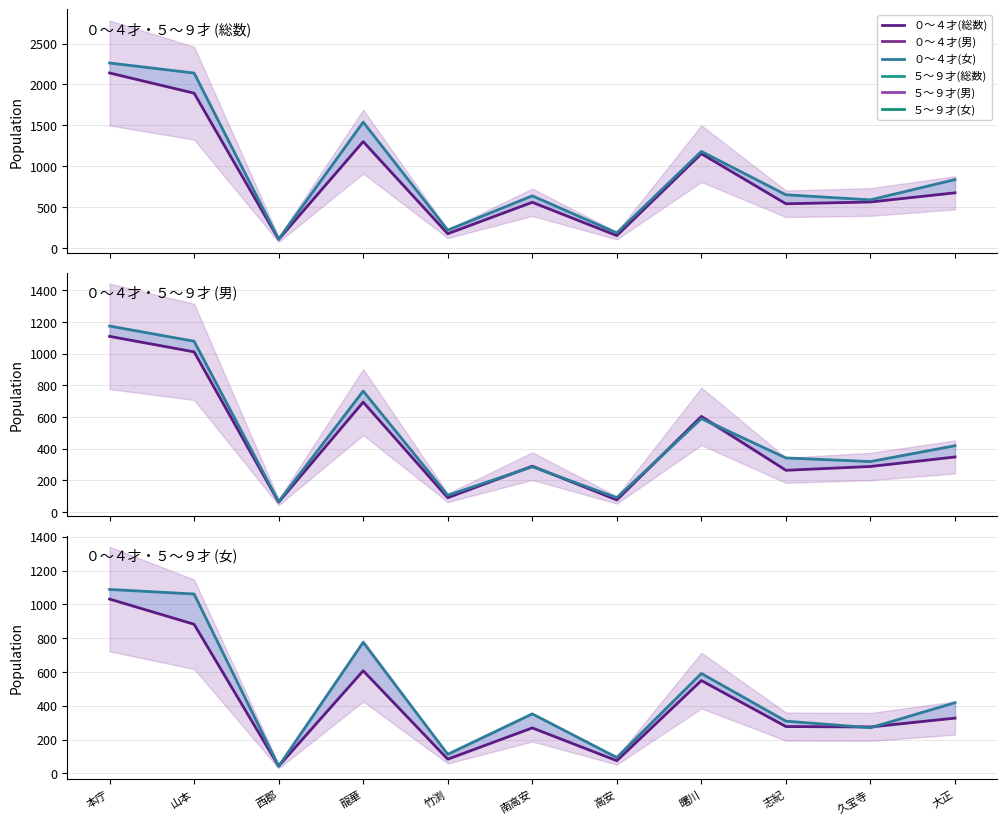

True or false: ５～９才(総数) and ５～９才(女) intersect in this chart.

False